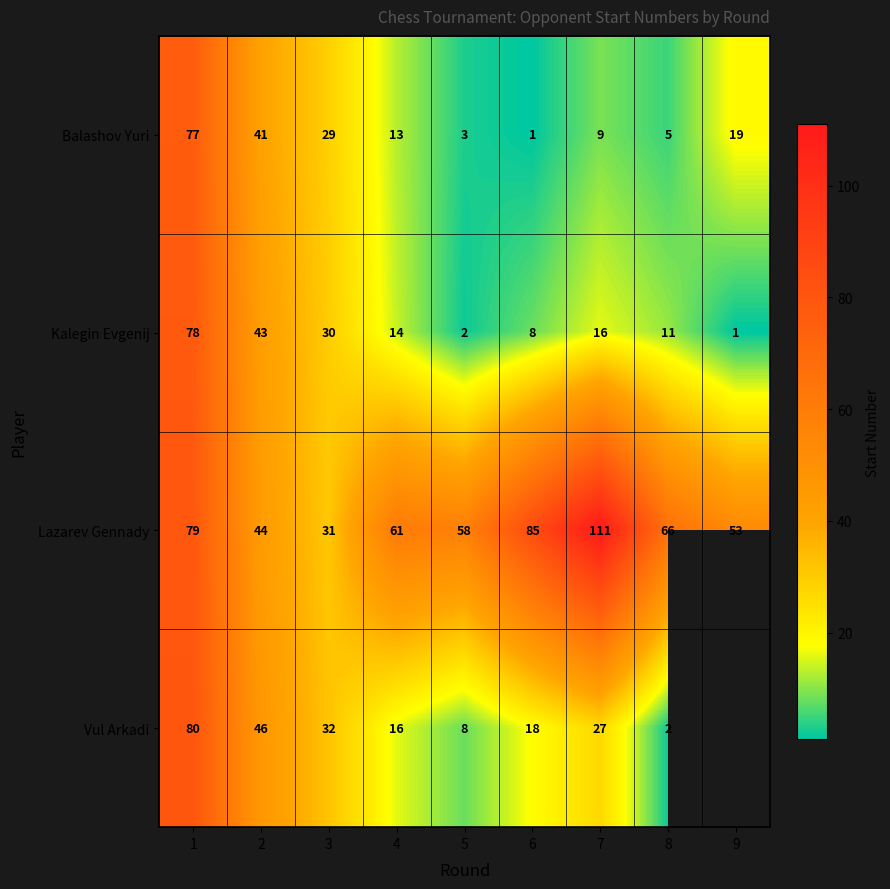

What is the spread (max minus min) of values at 3?

3